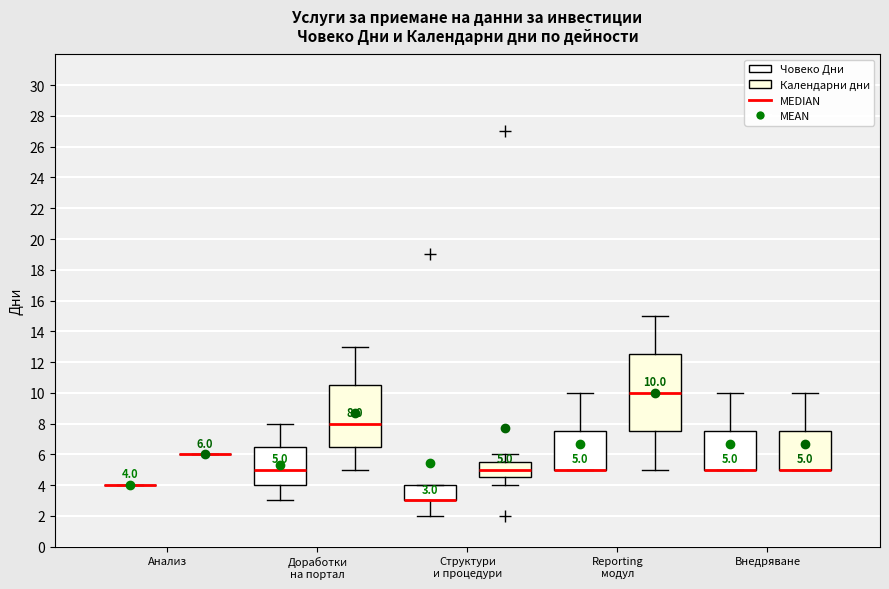

Which box is the tallest, from its lower edge to its upper edge?

Reporting модул (Календарни дни)